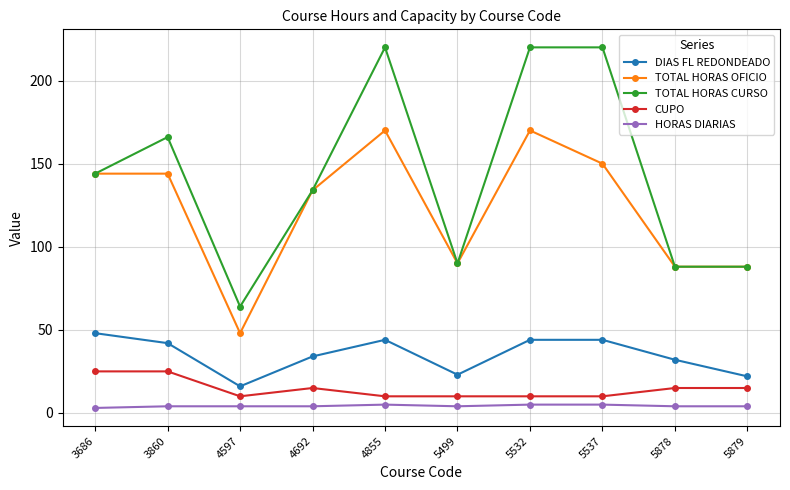

Is the value of TOTAL HORAS CURSO at 3860 greater than the value of HORAS DIARIAS at 5879?

Yes